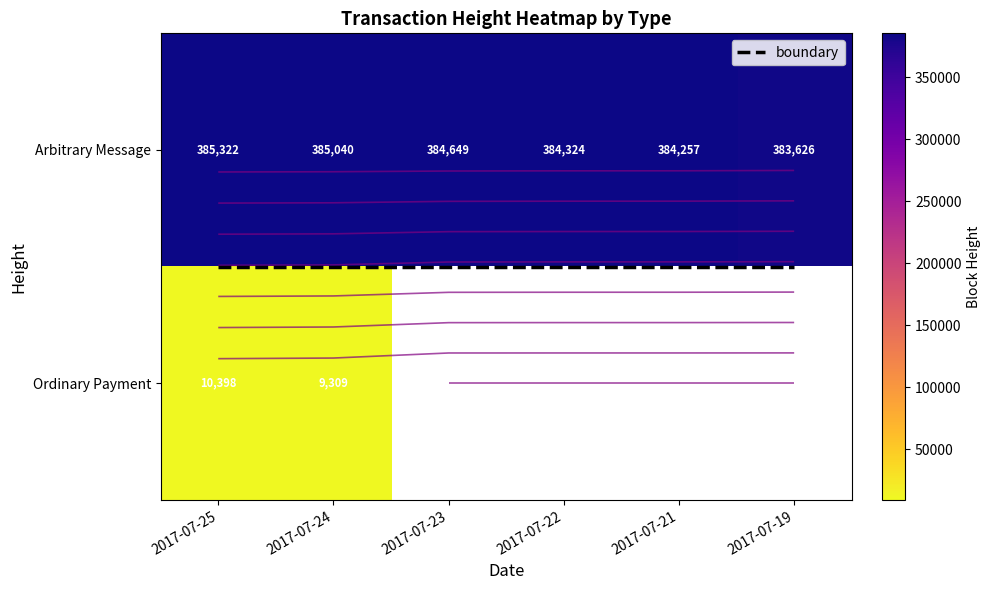

Count the number of categories in the chart.

6